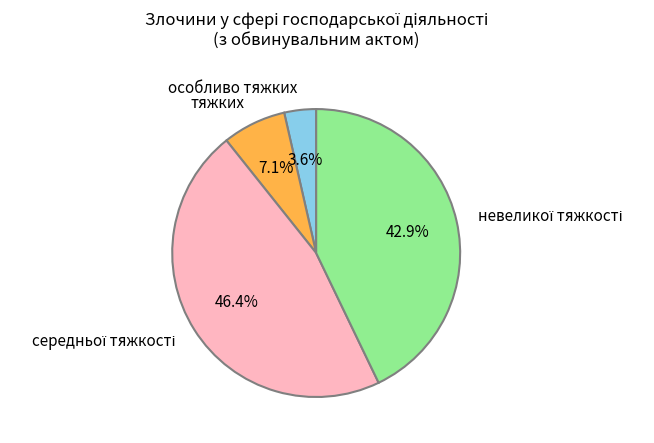

The тяжких slice represents 7% of the pie. True or false?

True